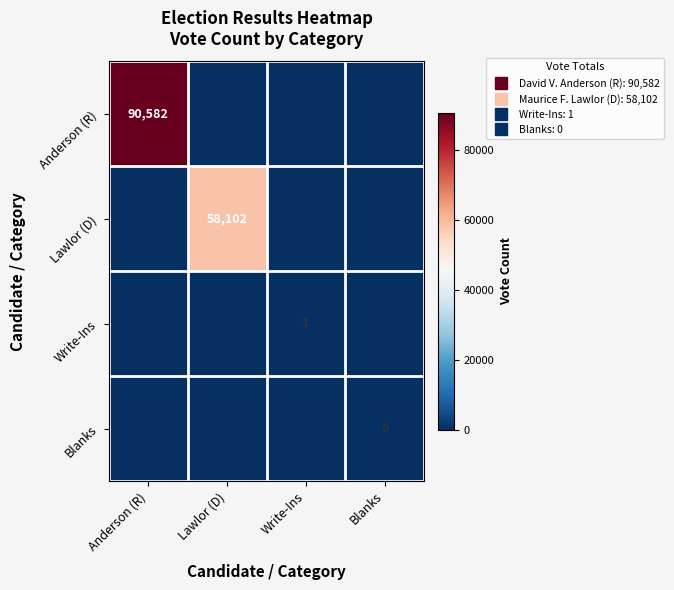

At which label does Write-Ins reach its peak?

Write-Ins